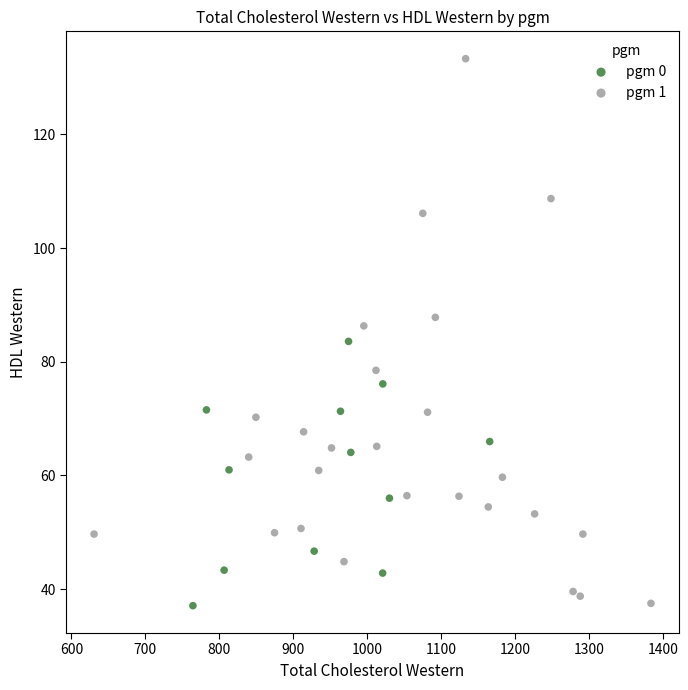

Which series reaches the maximum Y coordinate?

pgm 1